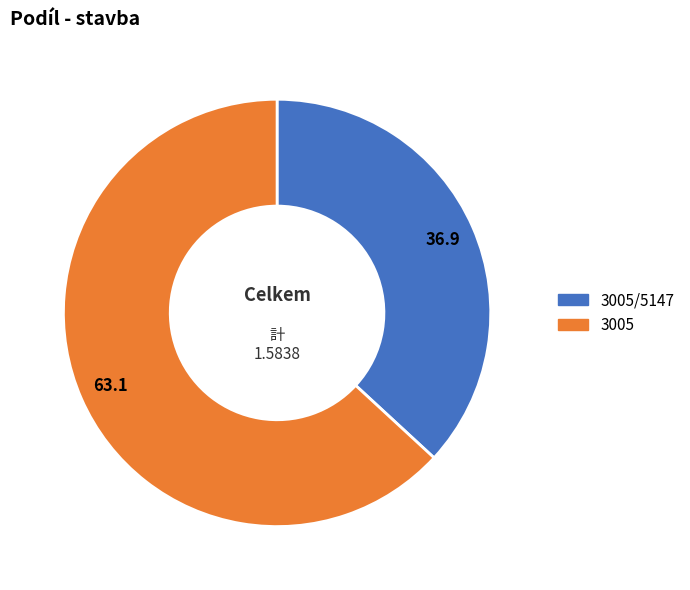

Is there a majority slice in this chart?

Yes